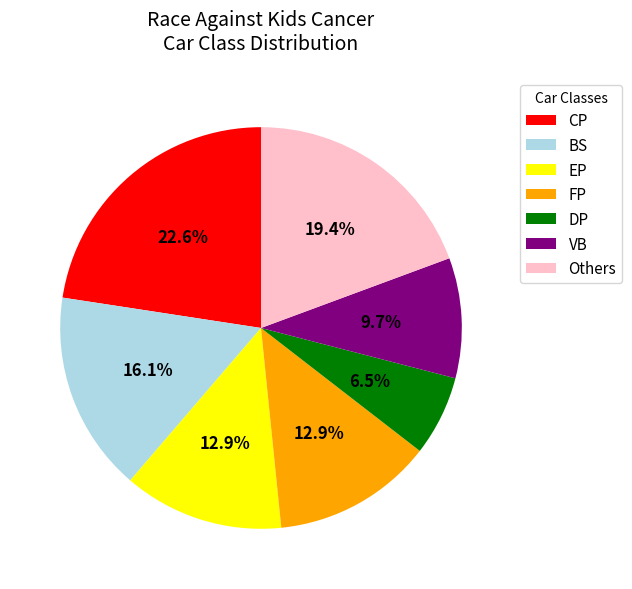

Is there a majority slice in this chart?

No